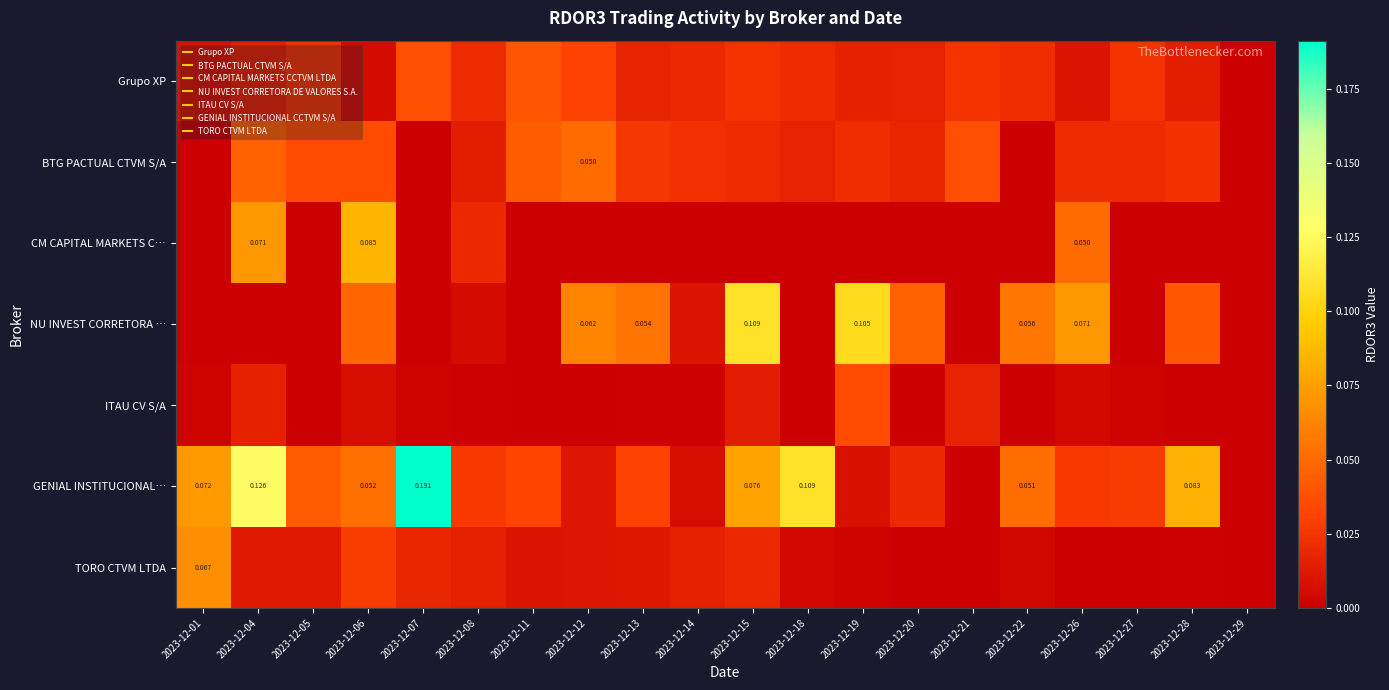

Where is TORO CTVM LTDA nearest to the value 0?

2023-12-20